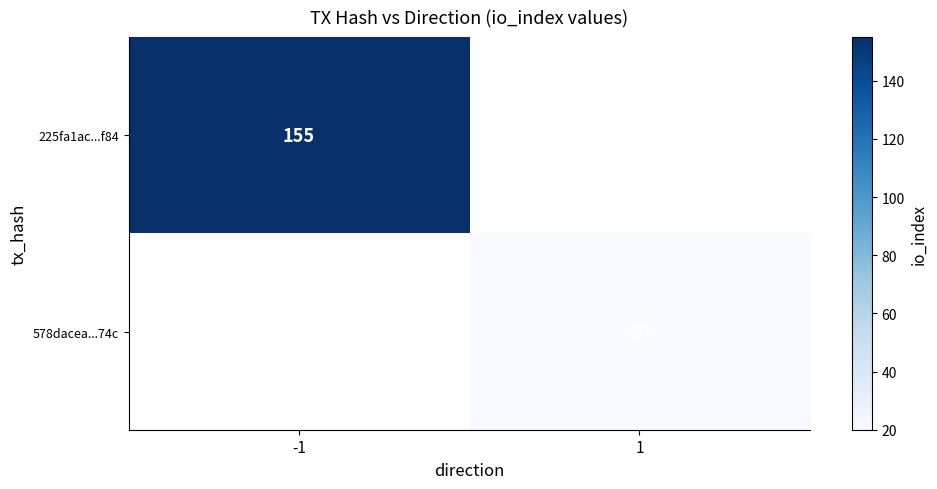

At how many categories does at least one series exceed 148?

1